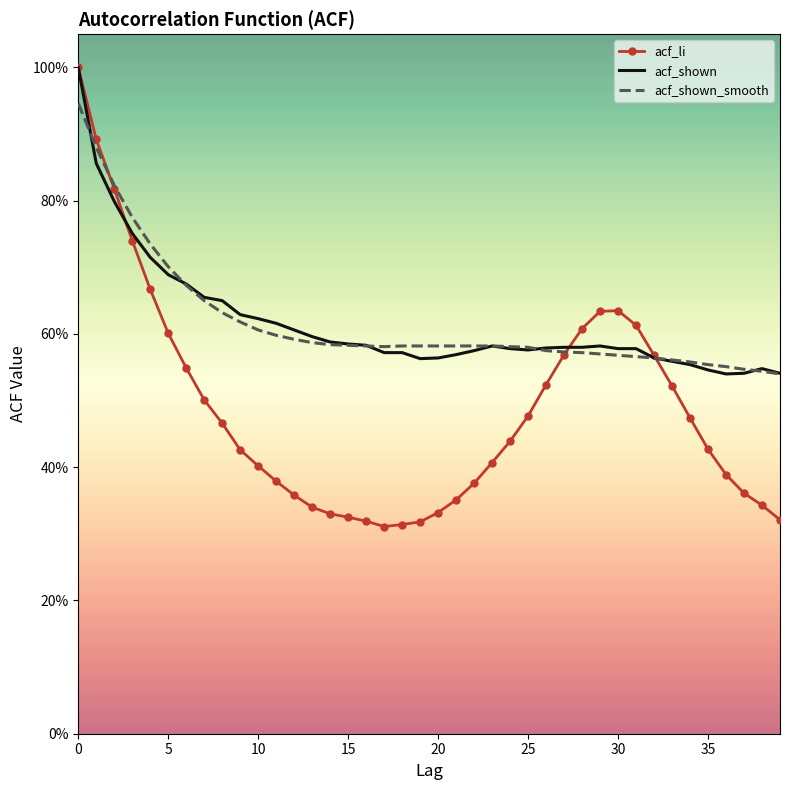

At how many categories does at least one series exceed 0?

40